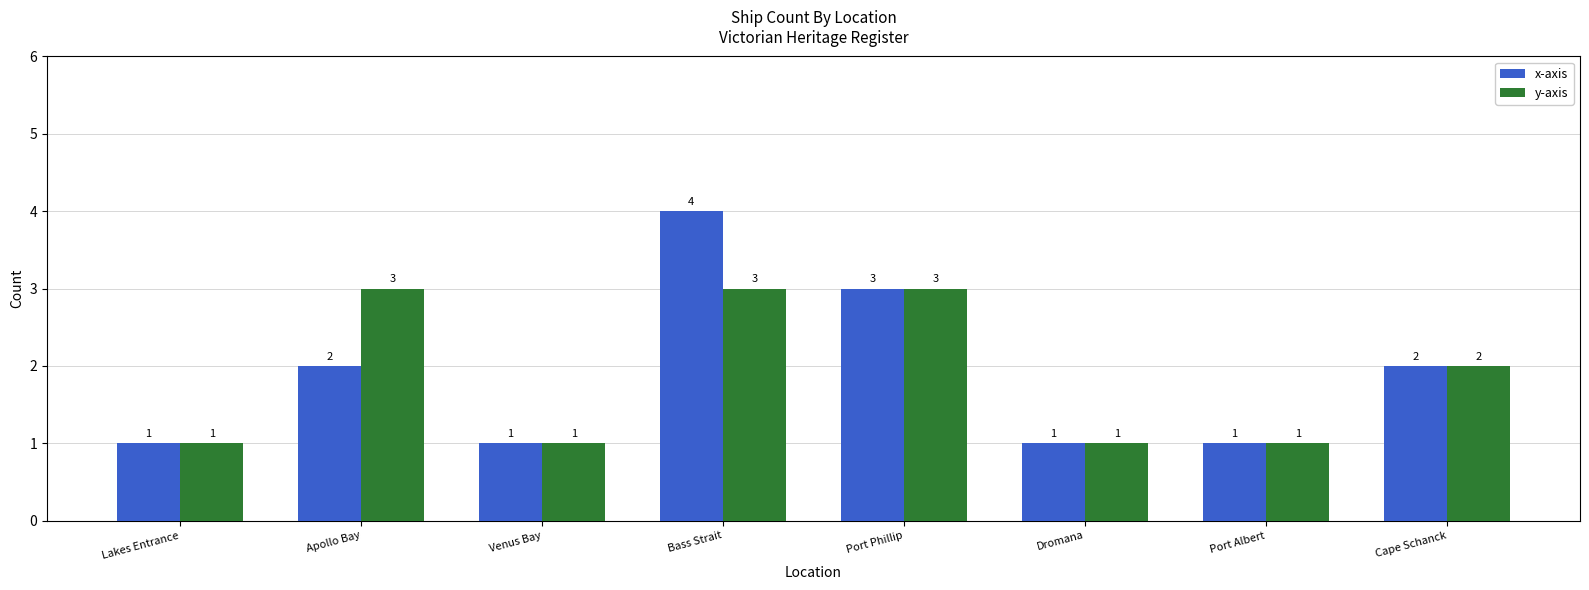

What is the total value across all series at Cape Schanck?

4